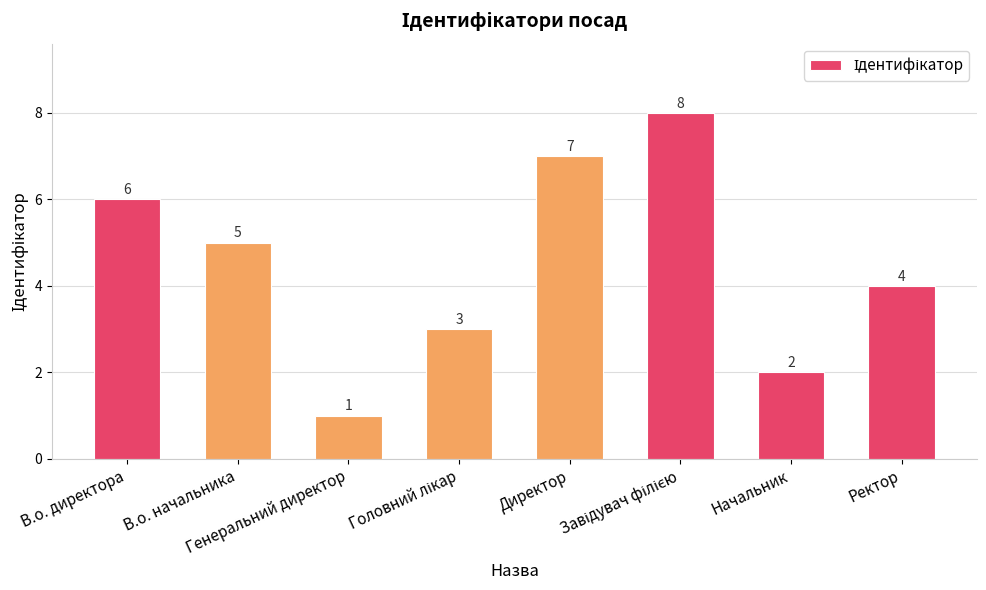

True or false: the data shows 5 at В.о. начальника.

True